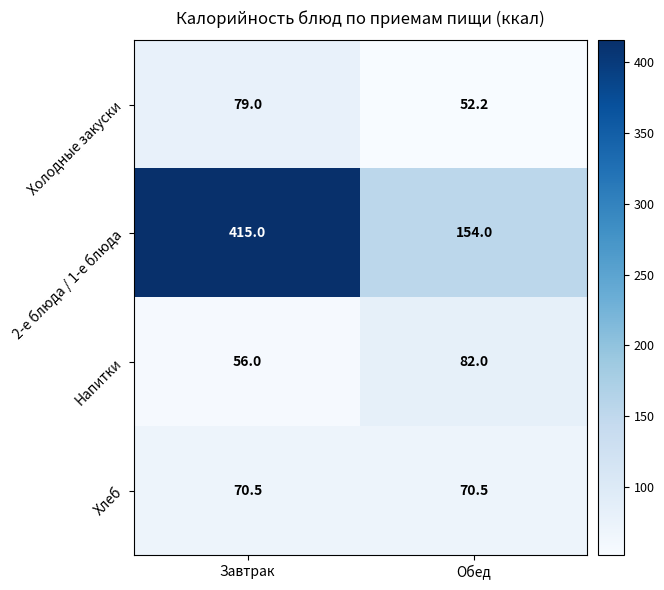

Rank the series by their maximum value, from lowest to highest.

Хлеб, Холодные закуски, Напитки, 2-е блюда / 1-е блюда